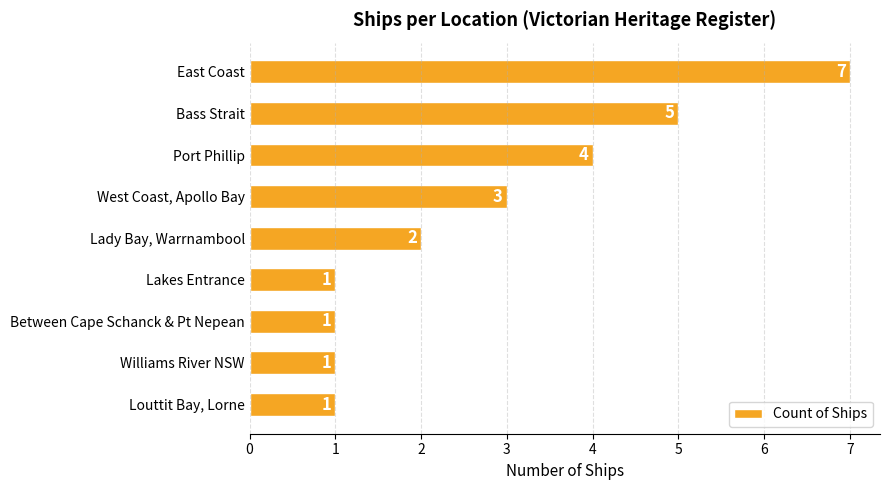

Which has a higher value, West Coast, Apollo Bay or Lady Bay, Warrnambool?

West Coast, Apollo Bay